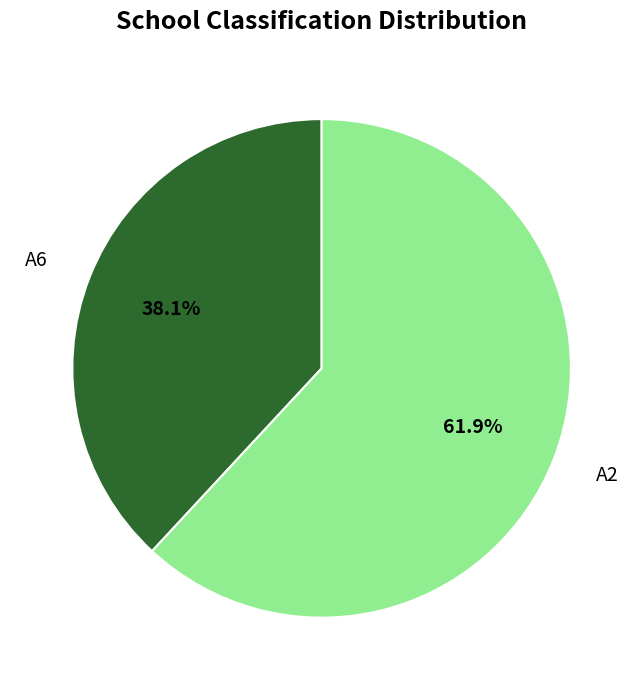

What percentage is the A2 slice, to the nearest percent?

62%